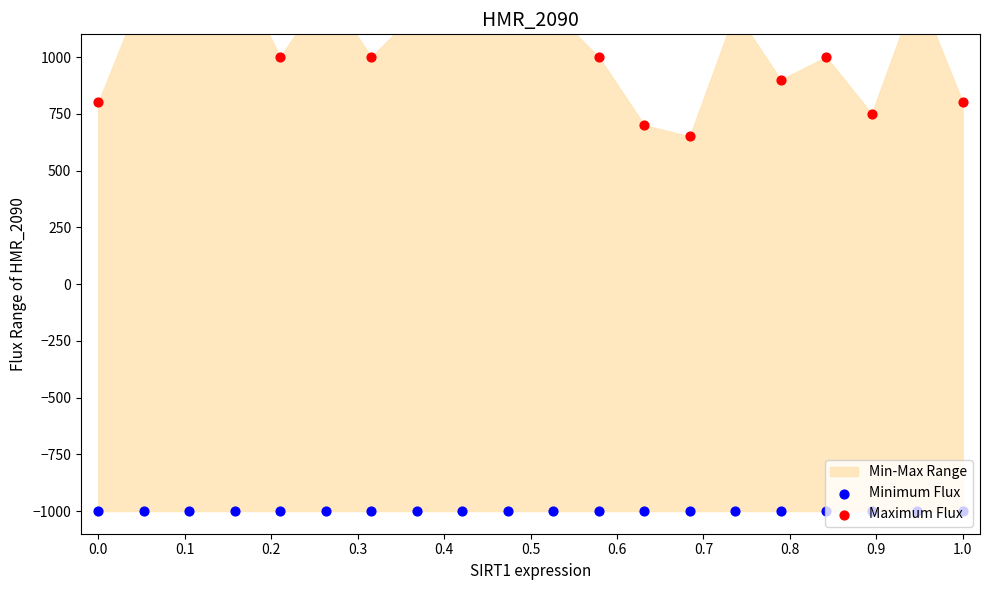

Which series has the largest total across all categories?

Maximum Flux